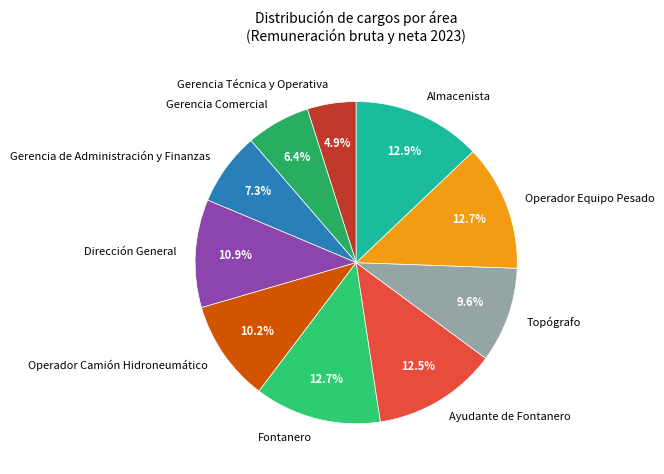

Approximately how many times larger is the value at Gerencia Comercial compared to Almacenista?

0.5